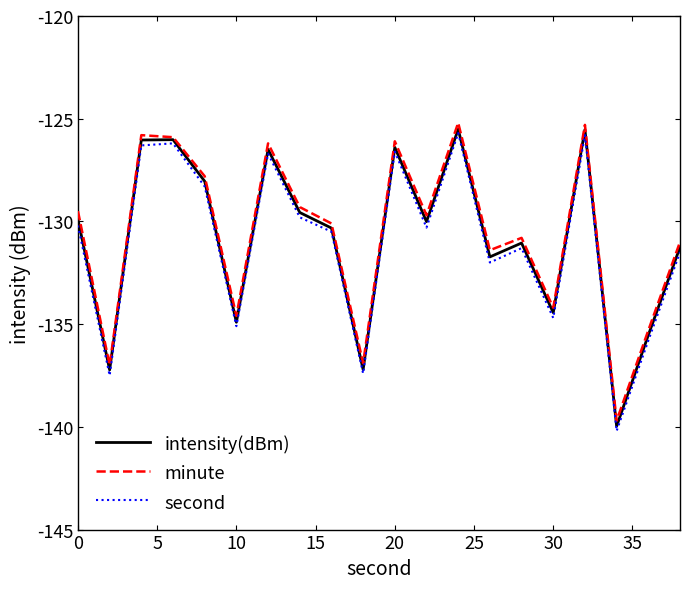

Rank the series by their average value, from highest to lowest.

minute, intensity(dBm), second